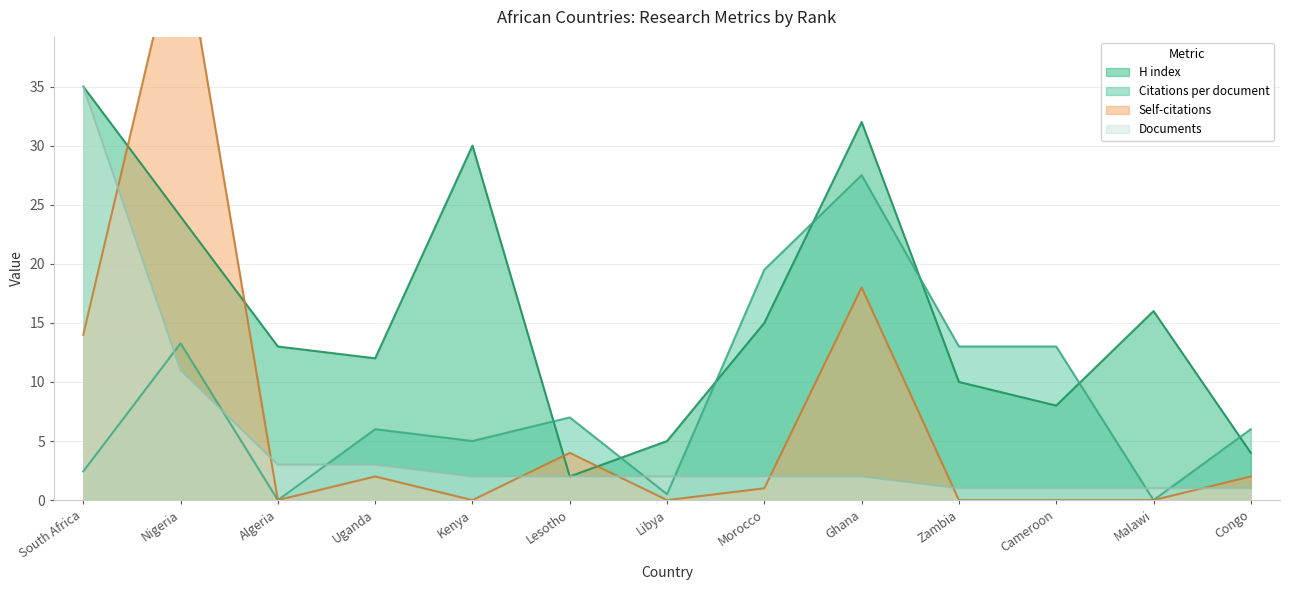

What is the difference between the Documents values at Lesotho and Nigeria?

9.0